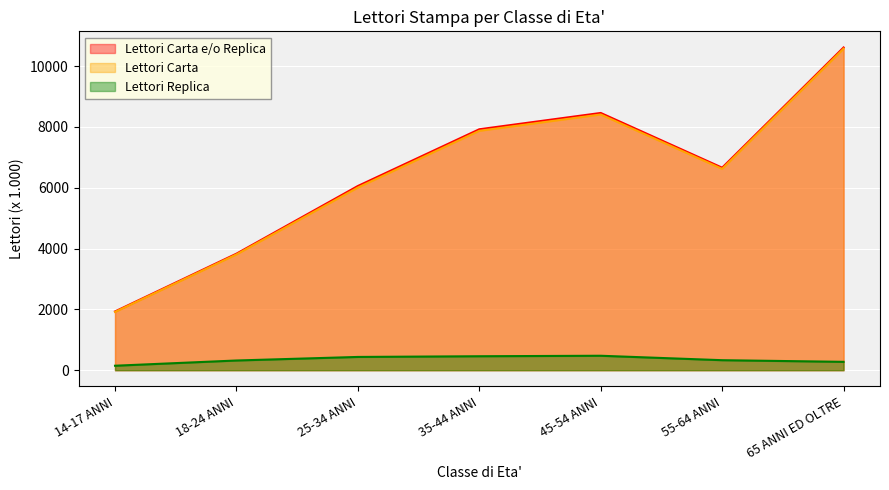

What is the difference between the highest and lowest values at 65 ANNI ED OLTRE?

10335